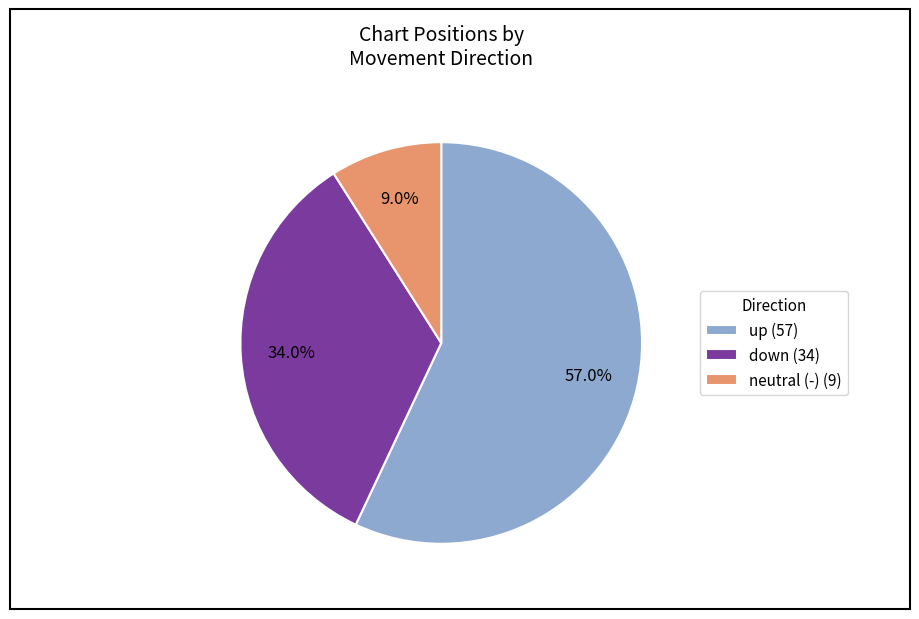

What is the largest slice in the pie chart?

up (57)